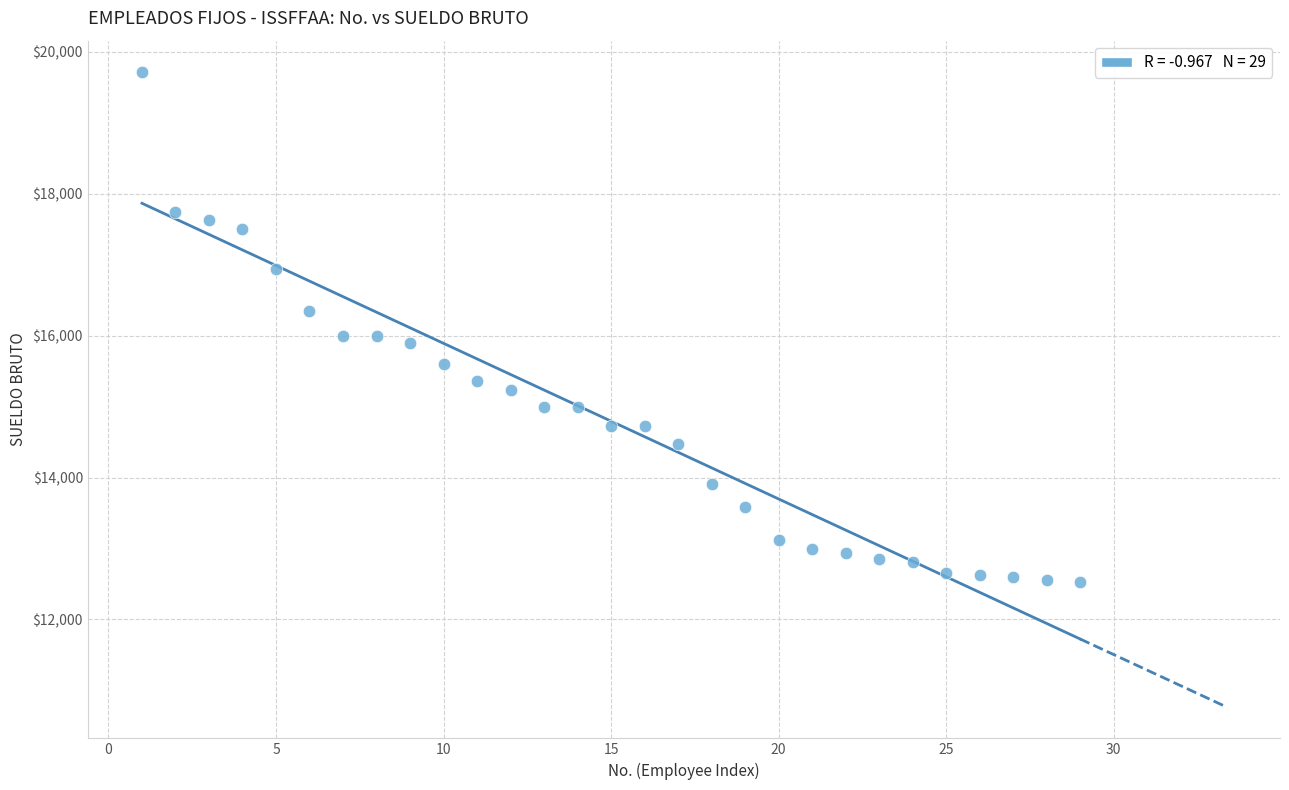

What is the range of X values (max minus min)?

28.0